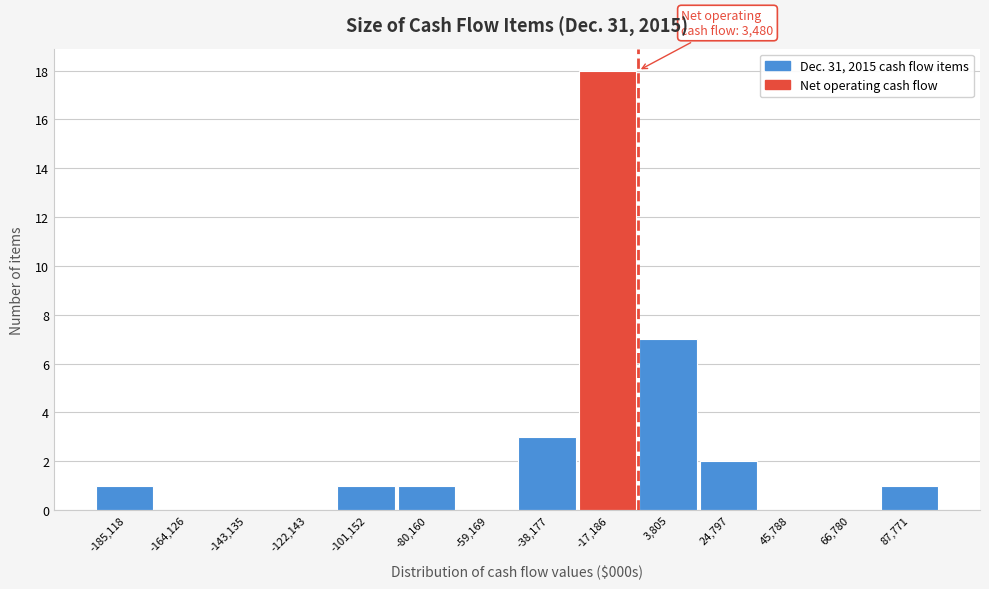

Reading right to left, extract all data points from this chart.

87,771=1	66,780=0	45,788=0	24,797=2	3,805=7	-17,186=18	-38,177=3	-59,169=0	-80,160=1	-101,152=1	-122,143=0	-143,135=0	-164,126=0	-185,118=1